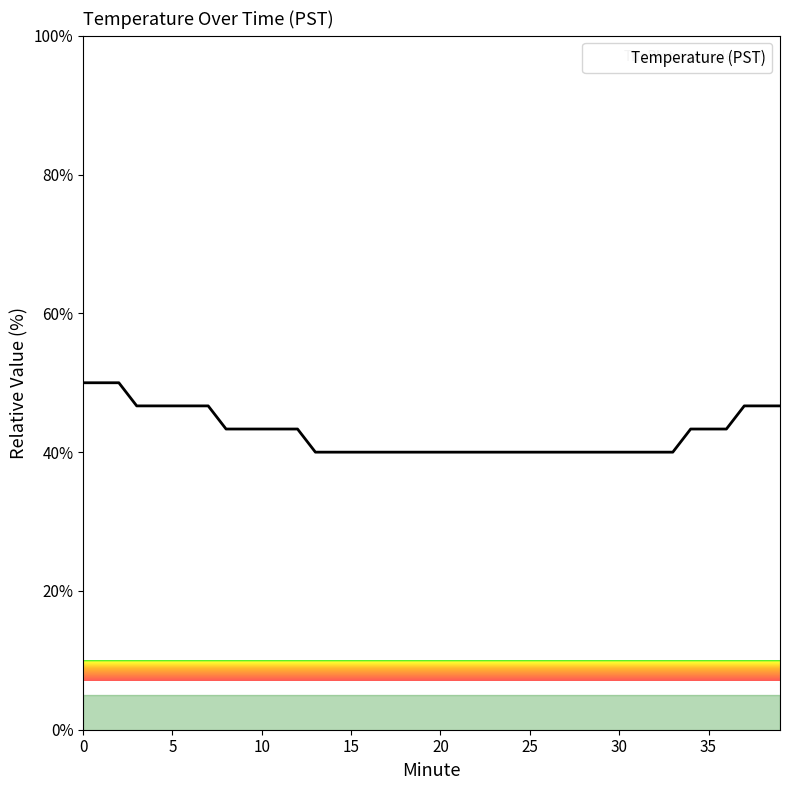

What is the difference between the maximum and minimum values?

10.0